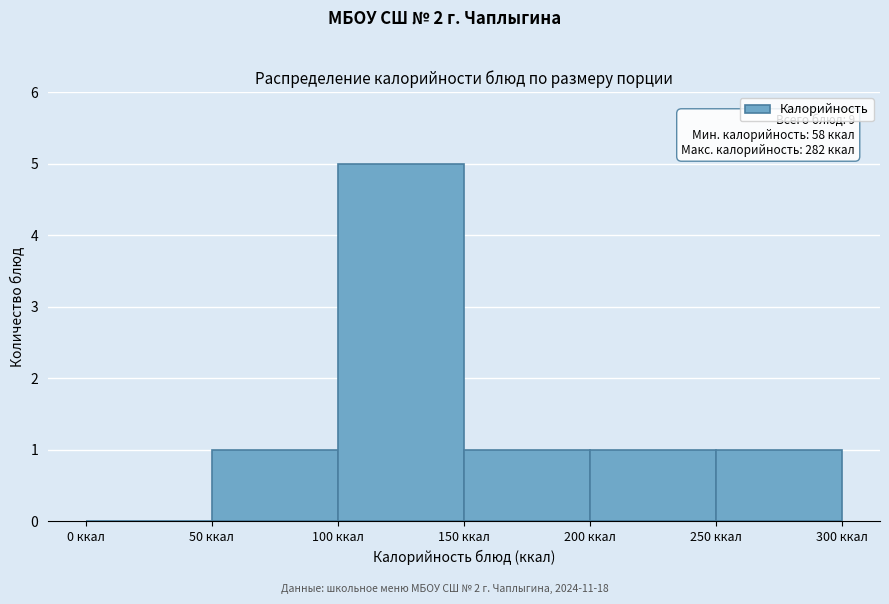

Over which range of the x-axis is the bar tallest?

100 to 150